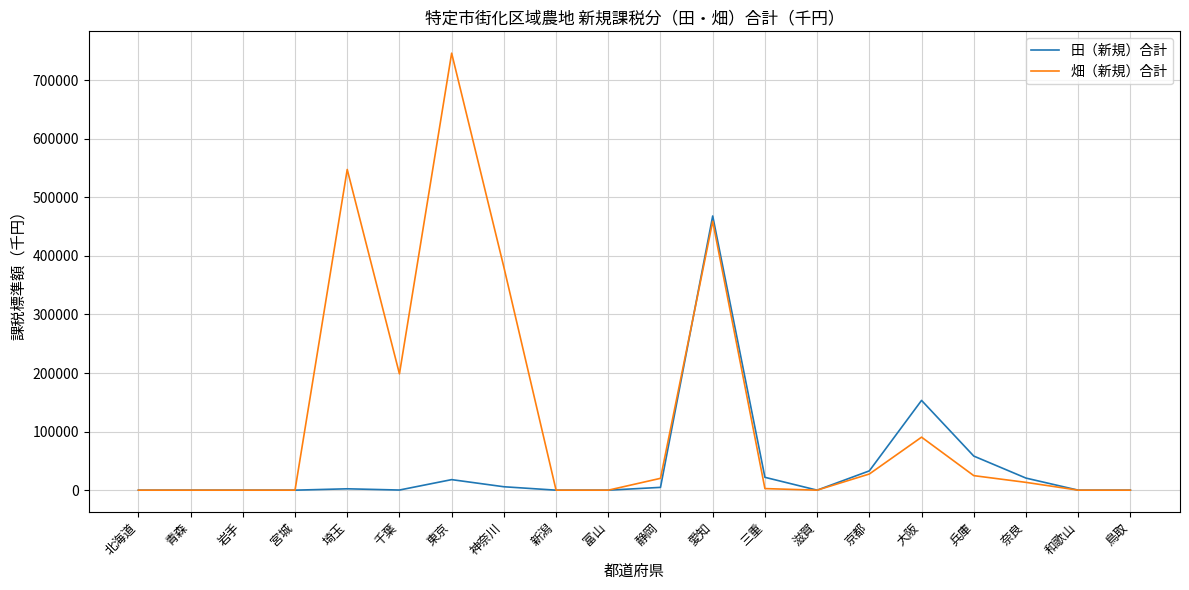

Which series has the largest range (max minus min)?

畑（新規）合計